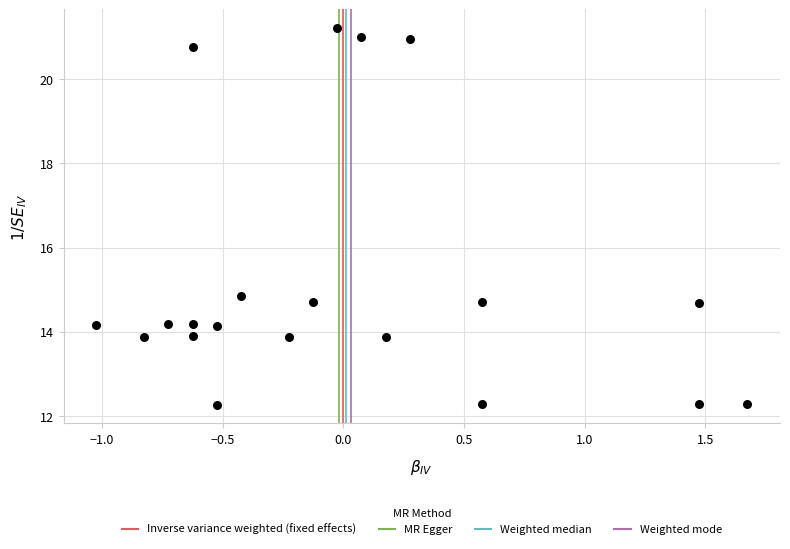

What Y value in the scatter plot is closest to 16?

14.8